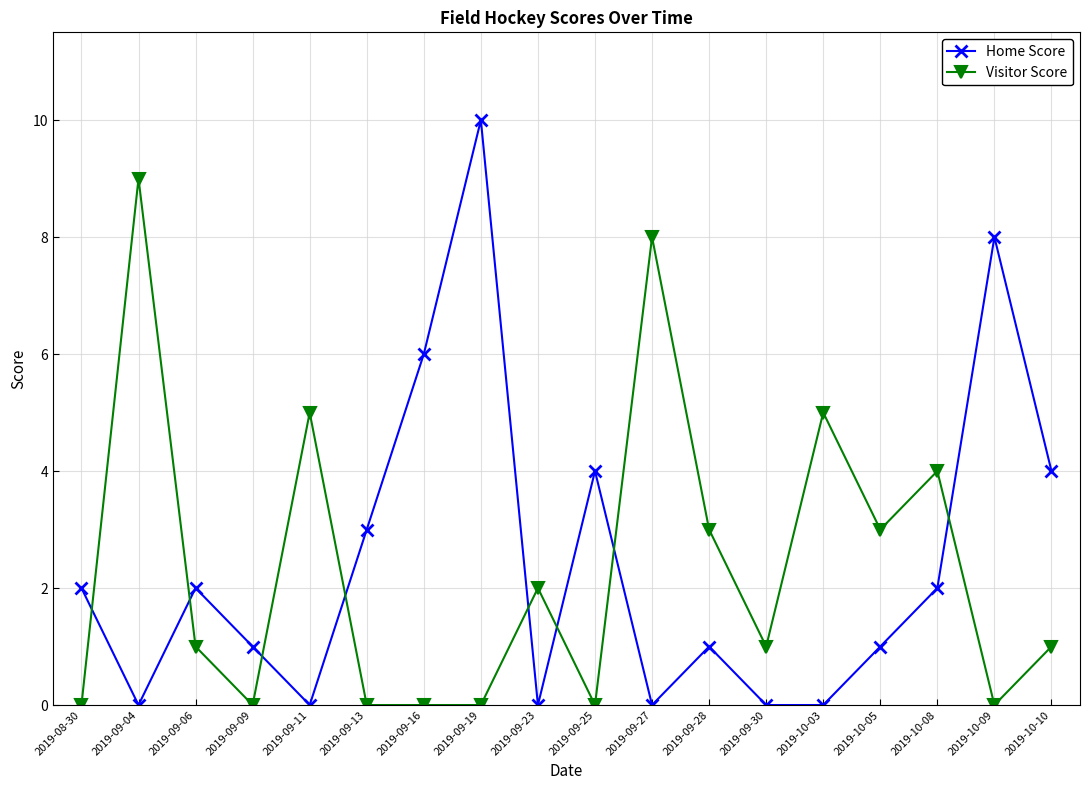

Which series has the widest spread of values?

Home Score